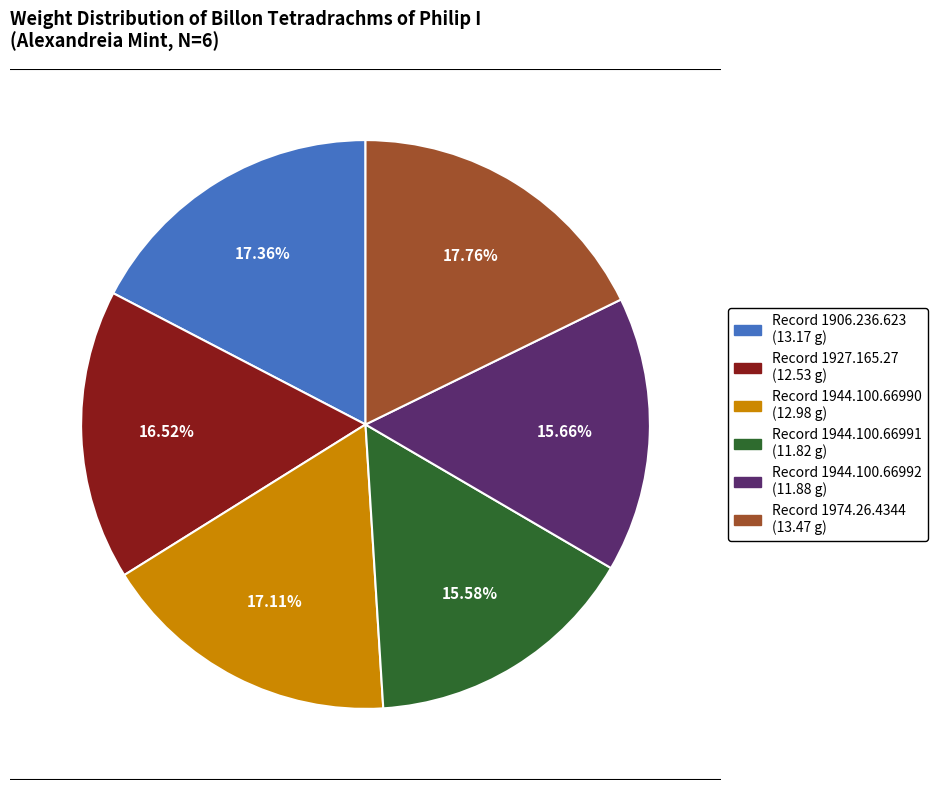

Is there any slice that represents more than half of the pie?

No